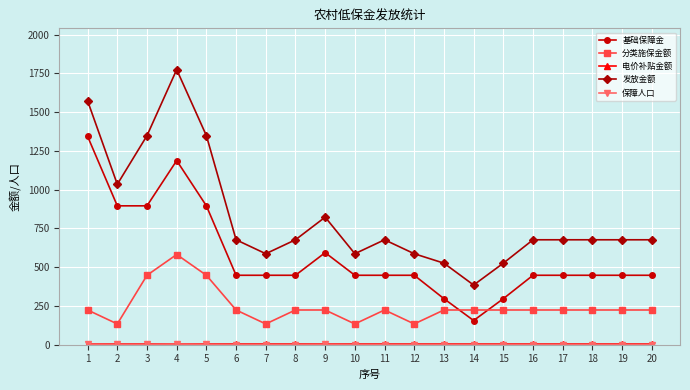

The value of 发放金额 at 8 is 248. True or false?

False